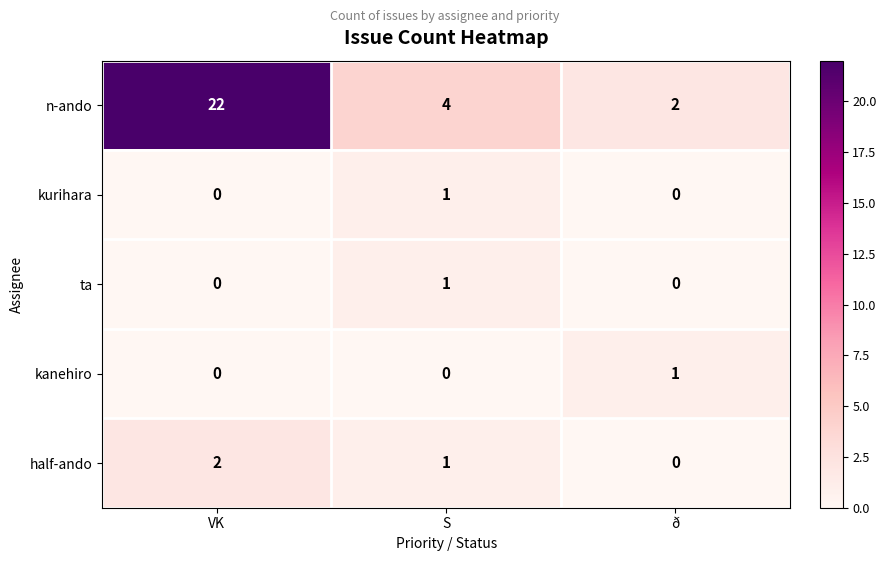

Which series has the largest total across all categories?

n-ando